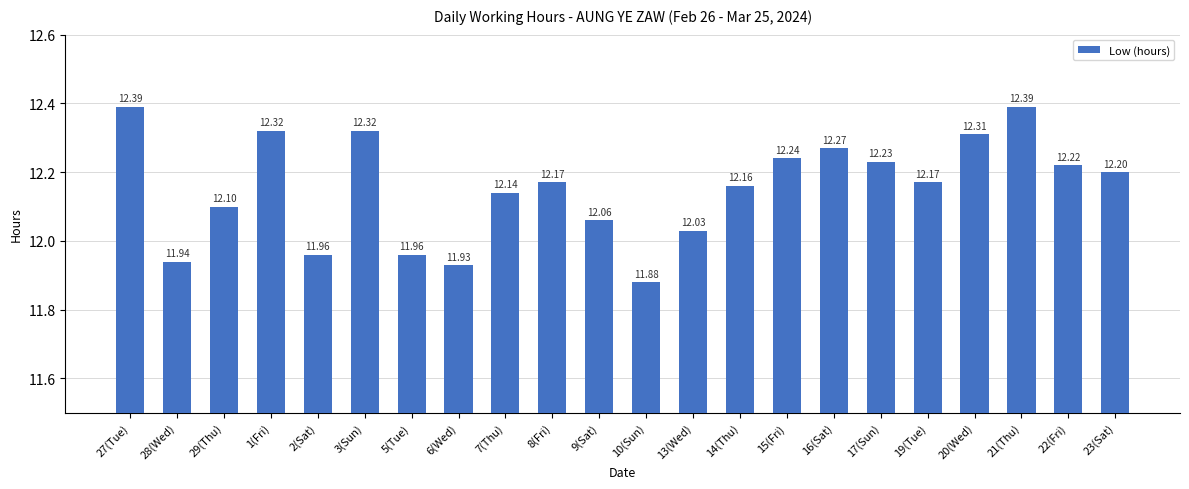

How many bars are there in total?

22